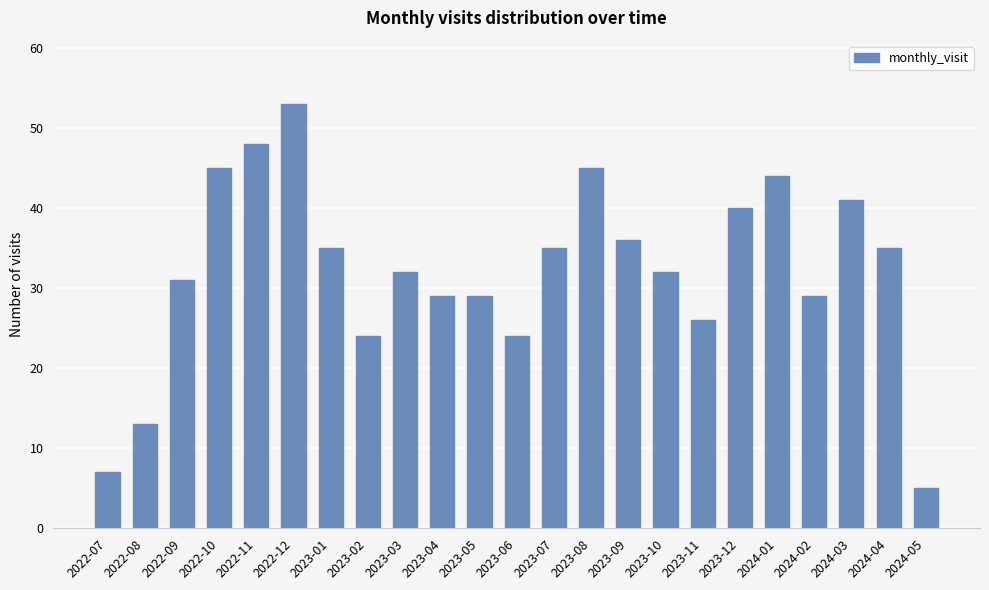

True or false: the data shows 32 at 2023-03.

True